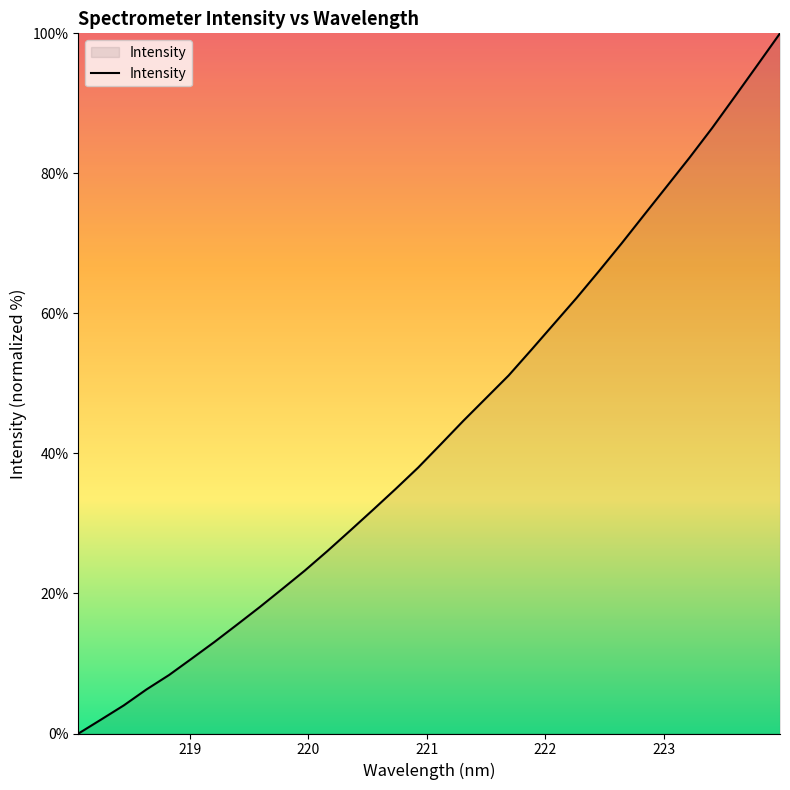

What is the maximum value shown in the chart?

100.0